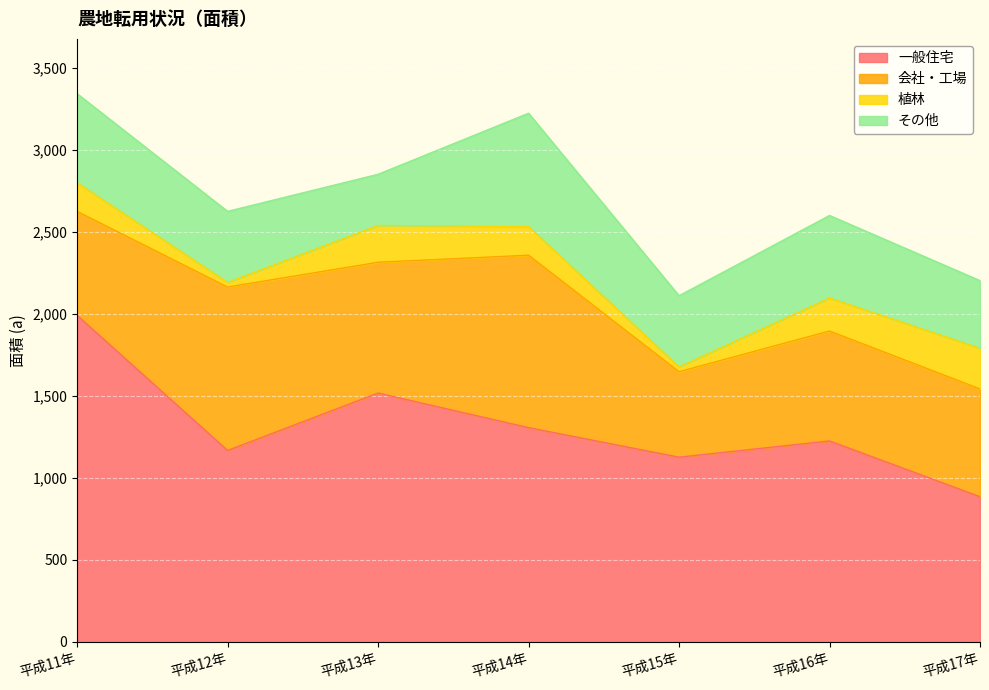

What is the total value across all series at 平成16年?

2599